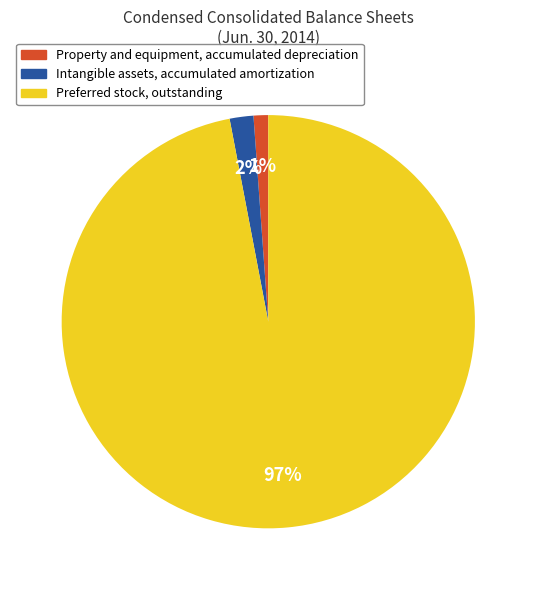

How many slices are in this pie chart?

3